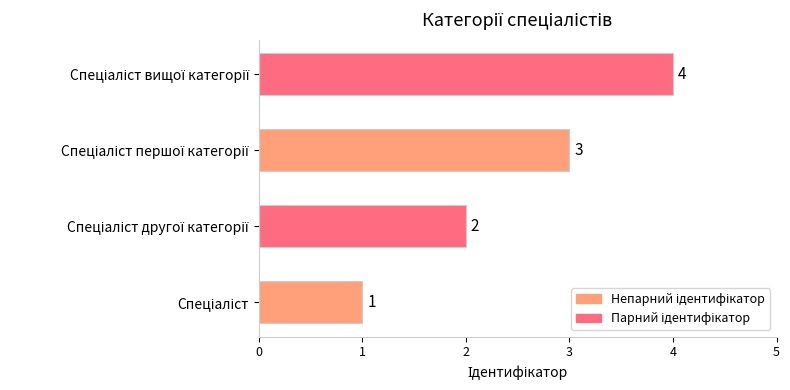

What is the greatest value displayed?

4